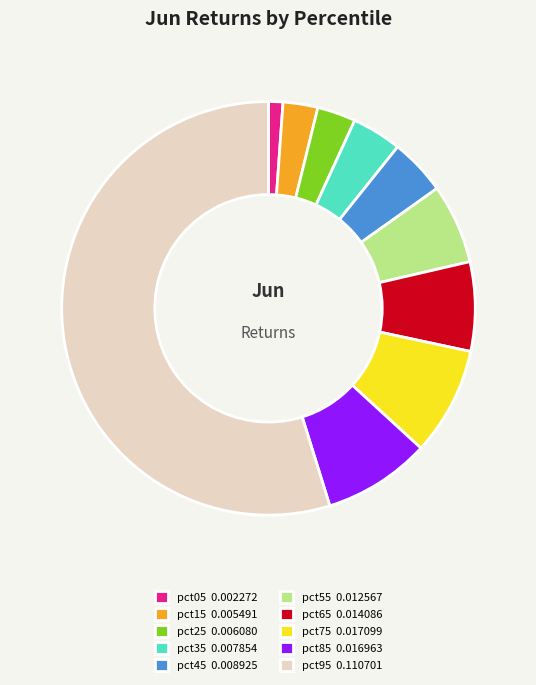

Which slice is the smallest?

pct05